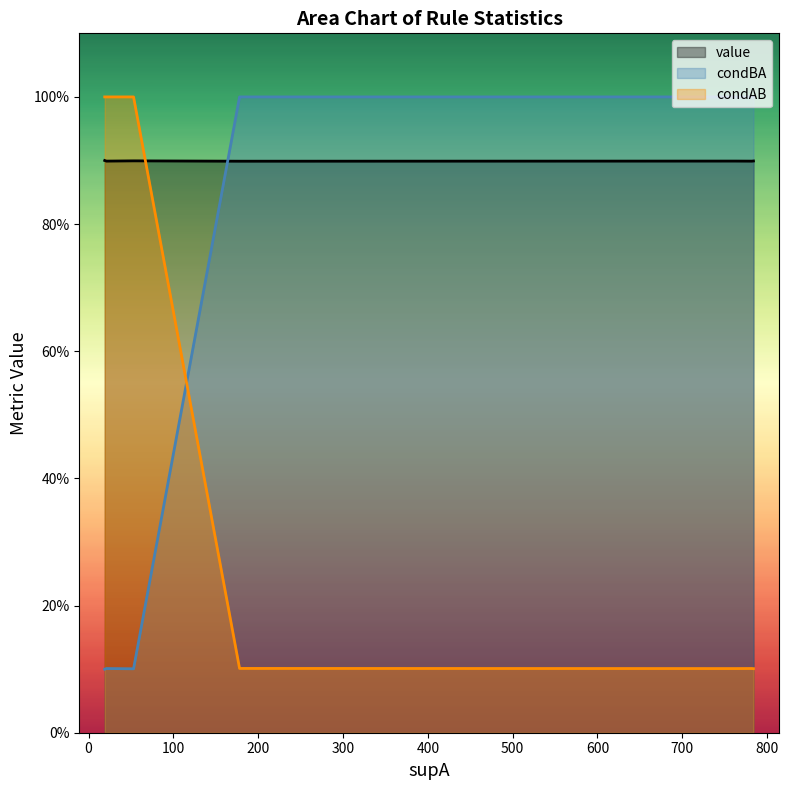

Which has a higher value, 19 or 784?

19